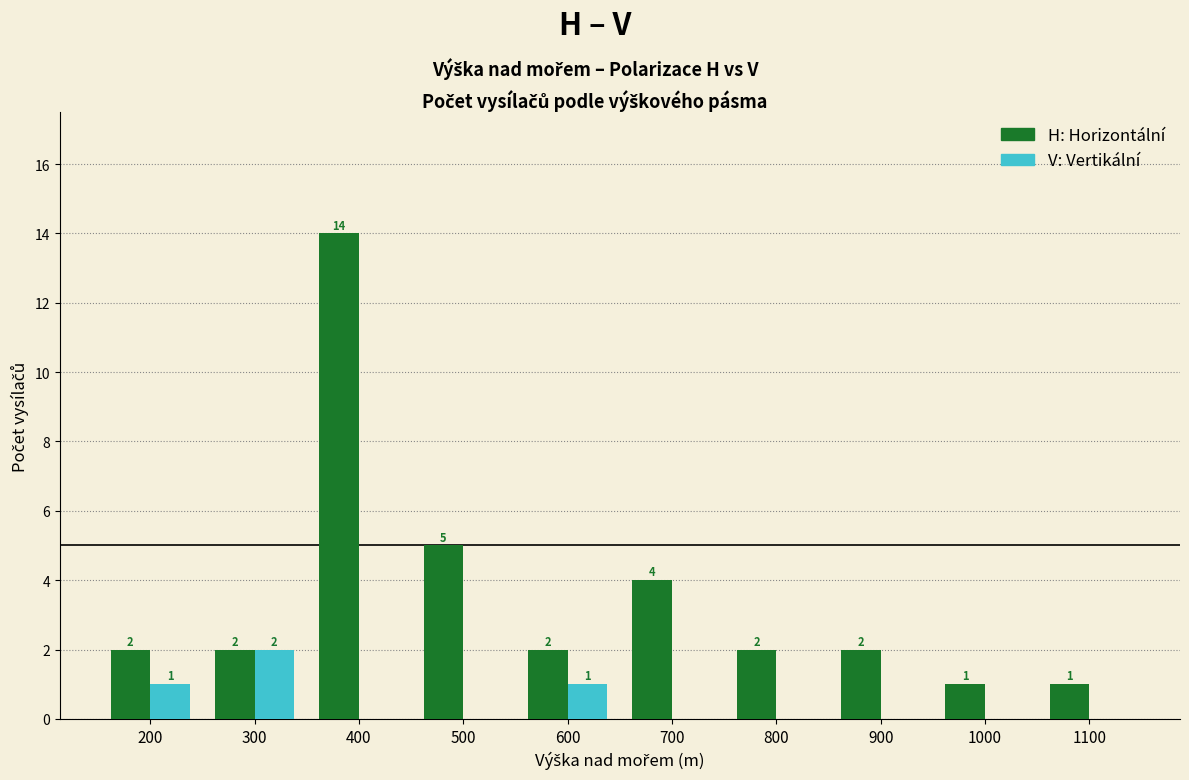

What is the maximum value shown in the chart?

14